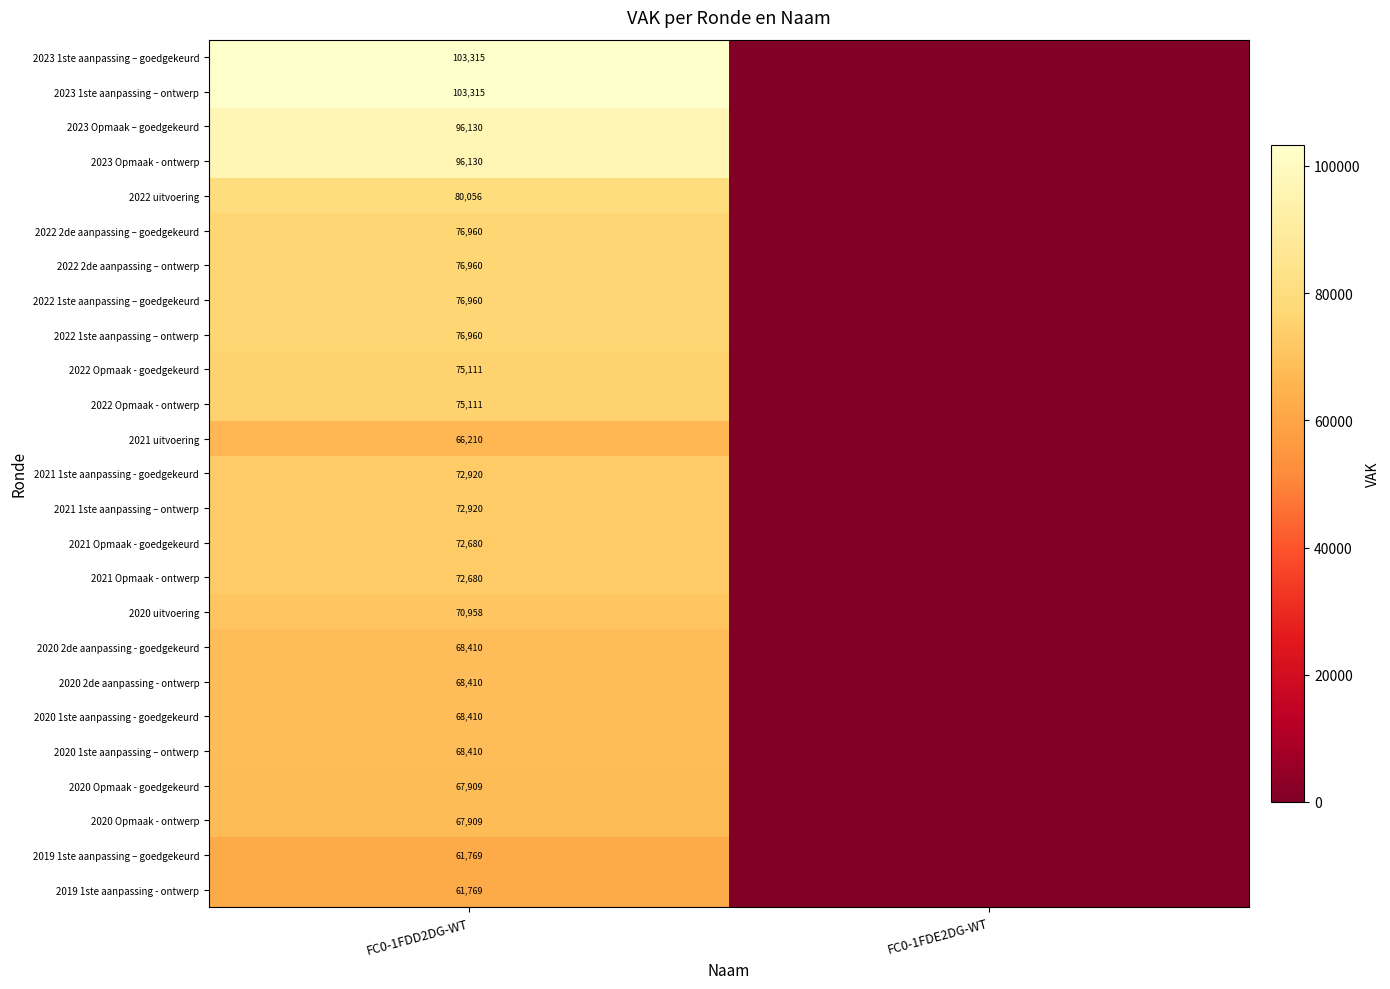

True or false: 2023 1ste aanpassing – ontwerp has a value of 175632 at FC0-1FDD2DG-WT.

False